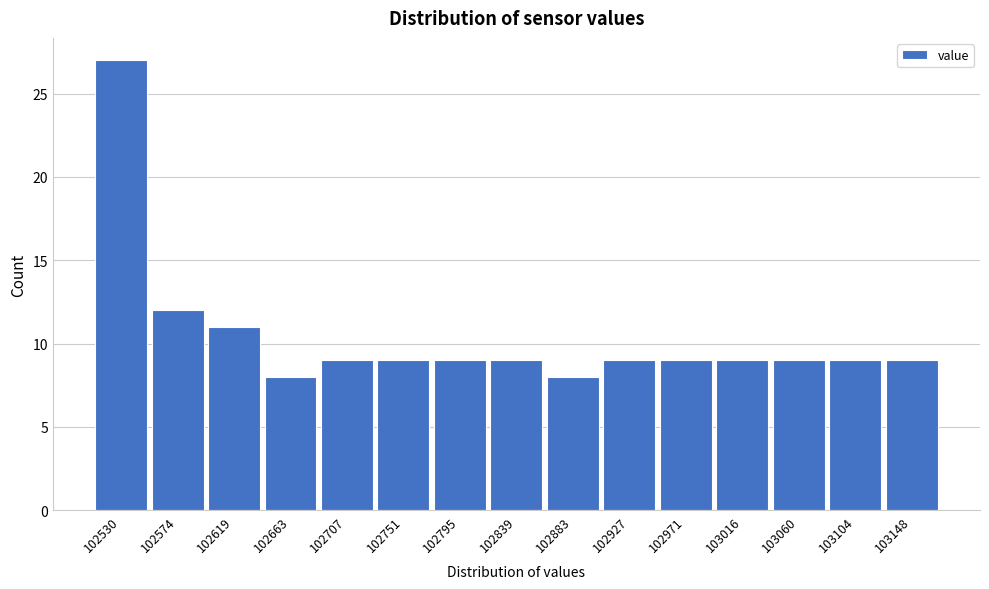

Over which range of the x-axis is the bar tallest?

102510 to 102550